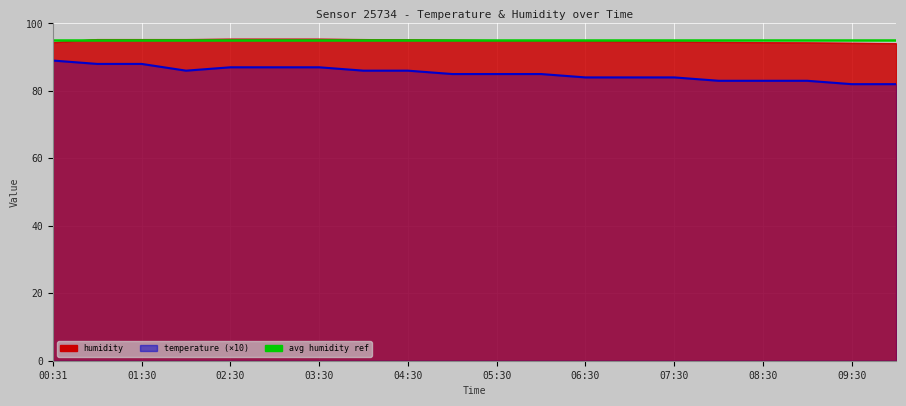

What is the label of the 6th point from the right?

07:30